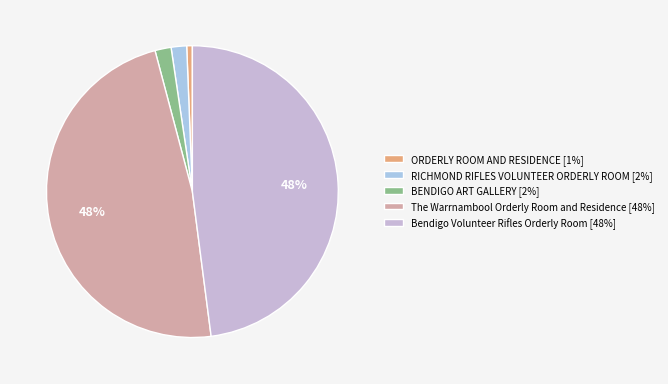

How many slices are in this pie chart?

5